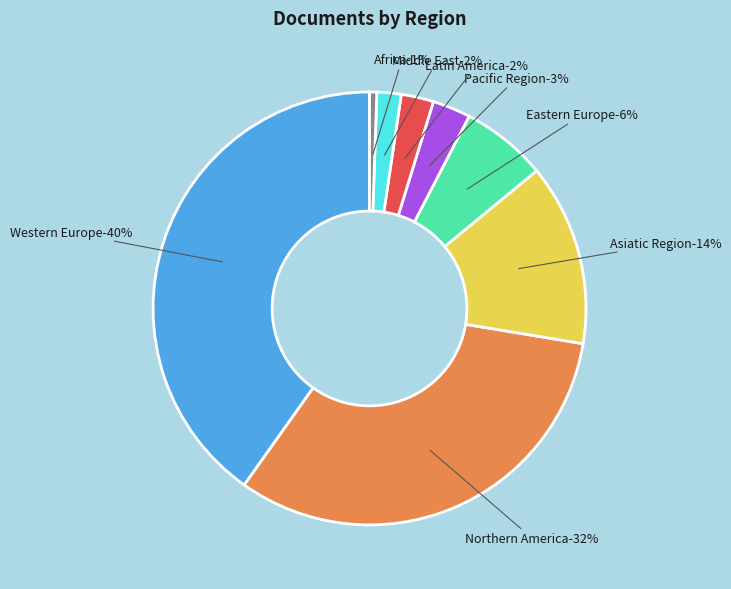

Combined, do 17 and Africa account for over 50%?

No